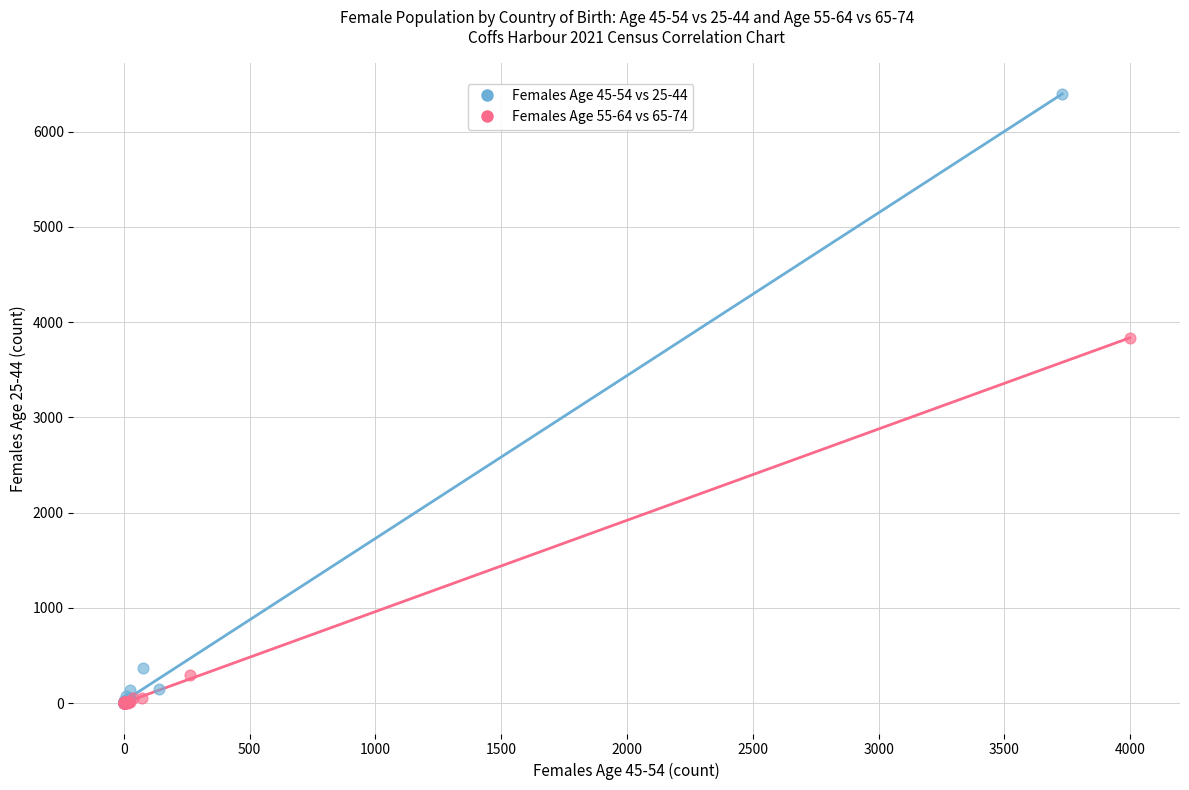

Which series reaches the maximum Y coordinate?

Females Age 45-54 vs 25-44